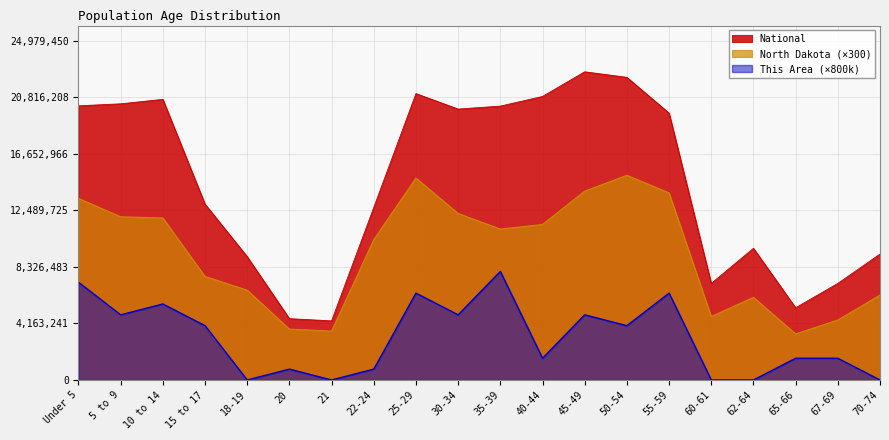

Is the value of North Dakota at 20 greater than the value of National at 21?

No